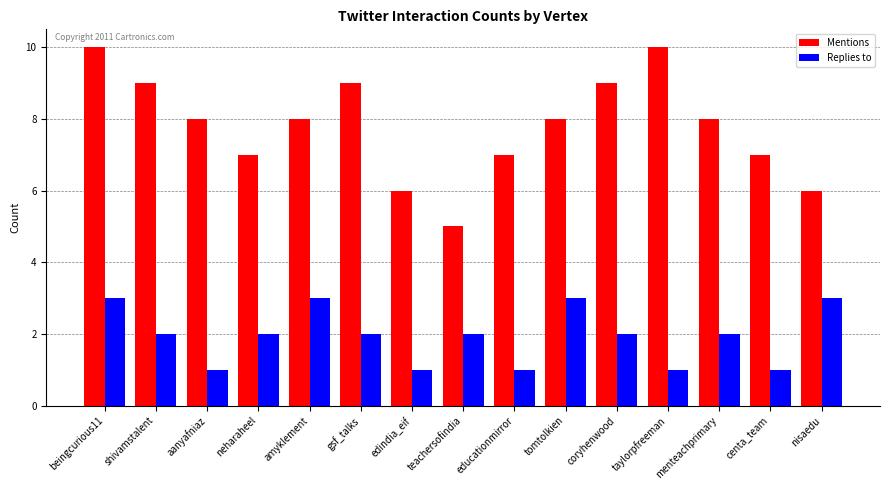

What position from the right is tomtolkien?

6